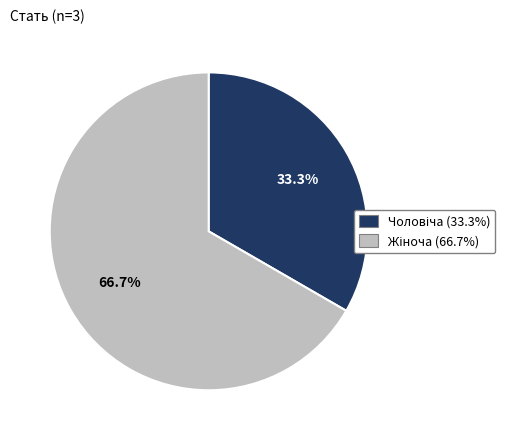

Does any single category account for the majority?

Yes